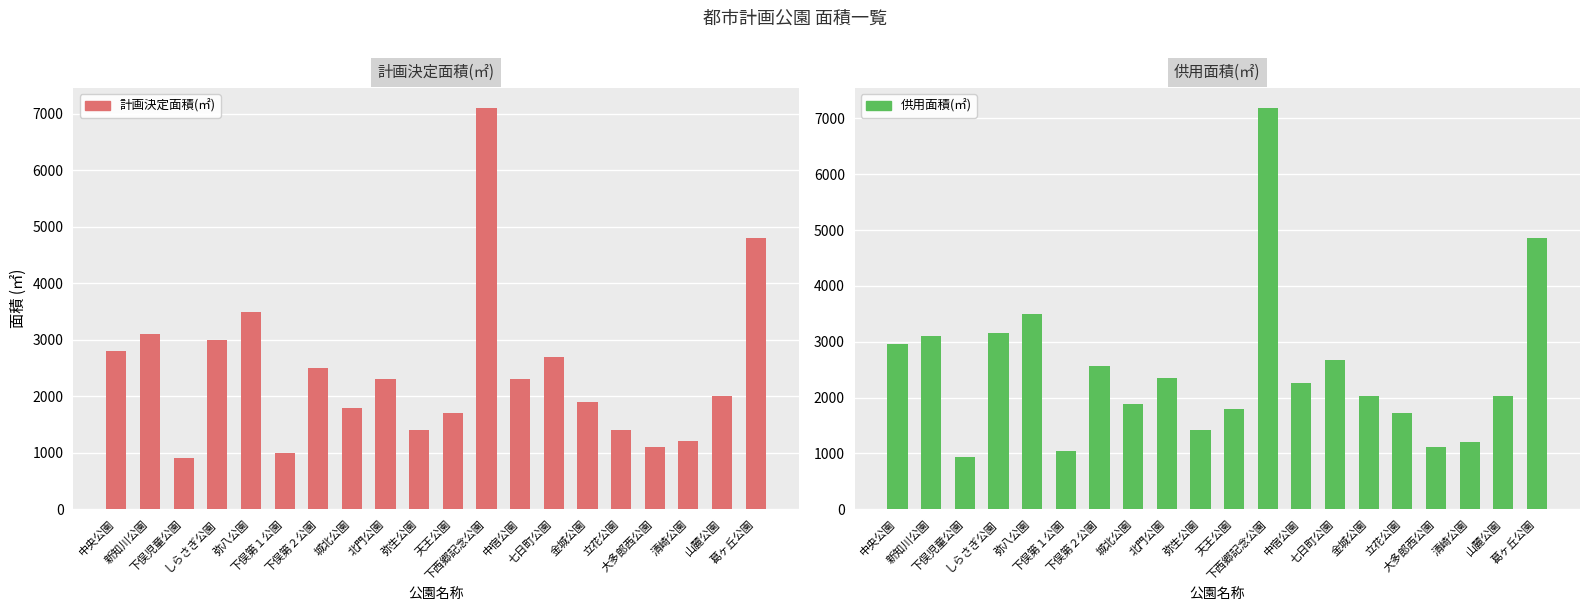

Reading right to left, what are all the values shown in this chart?

計画決定面積(㎡): 葛ヶ丘公園=4800	山麓公園=2000	清崎公園=1200	大多郎西公園=1100	立花公園=1400	金城公園=1900	七日町公園=2700	中宿公園=2300	下西郷記念公園=7100	天王公園=1700	弥生公園=1400	北門公園=2300	城北公園=1800	下俣第２公園=2500	下俣第１公園=1000	弥八公園=3500	しらさぎ公園=3000	下俣児童公園=900	新知川公園=3100	中央公園=2800
供用面積(㎡): 葛ヶ丘公園=4866	山麓公園=2033	清崎公園=1209	大多郎西公園=1114	立花公園=1732	金城公園=2022	七日町公園=2666	中宿公園=2263	下西郷記念公園=7185	天王公園=1790	弥生公園=1418	北門公園=2347	城北公園=1880	下俣第２公園=2564	下俣第１公園=1041	弥八公園=3506	しらさぎ公園=3162	下俣児童公園=938	新知川公園=3100	中央公園=2963